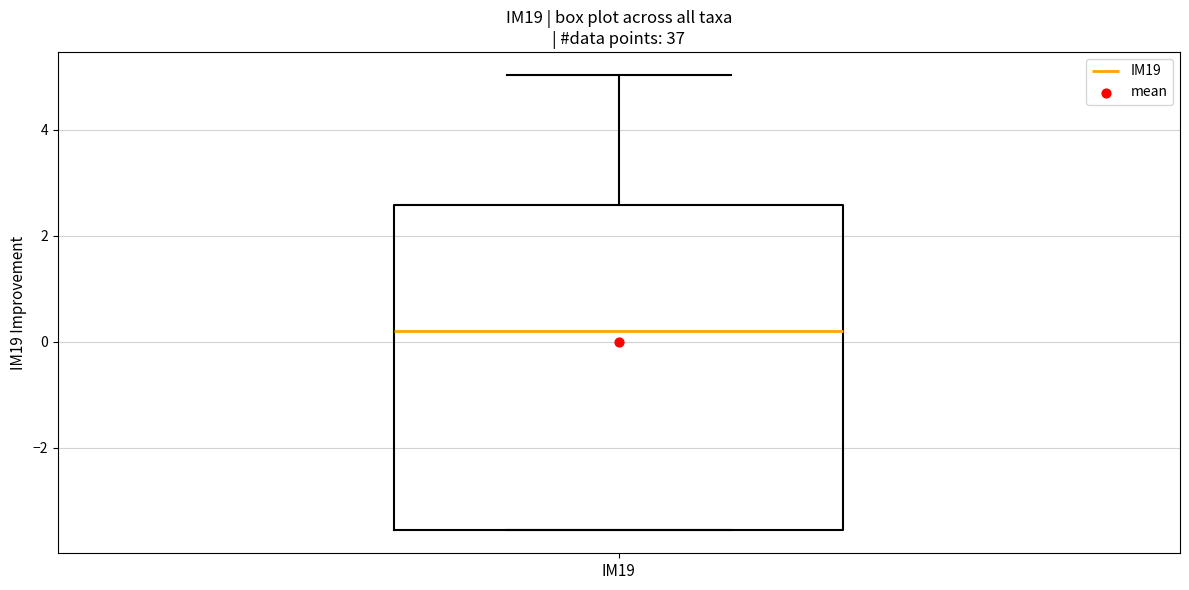

Transcribe this box plot: give where the median line is, the range the box spans, and where the two whiskers end, as read against the y-axis. The values are not printed on the chart, so give them approximately, as read against the axis.

median 0.2, box -3.6 to 2.6, whiskers -3.6 to 5.0